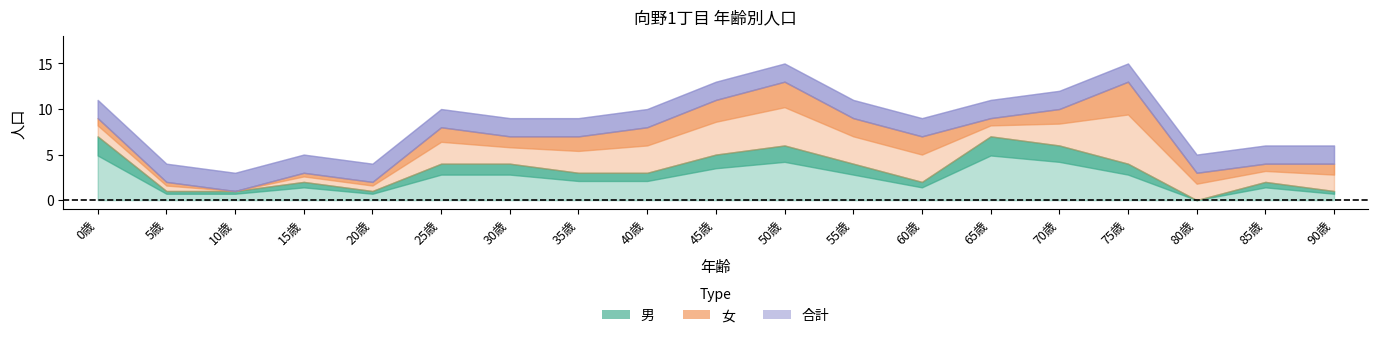

At which category is the sum across all series the highest?

50歳